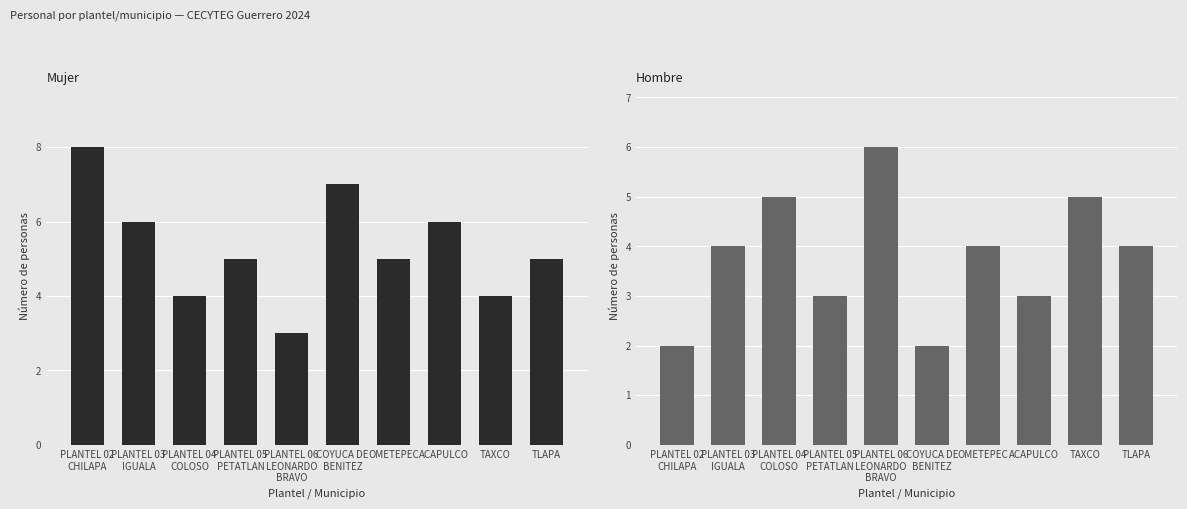

At which category is the sum across all series the highest?

PLANTEL 02
CHILAPA